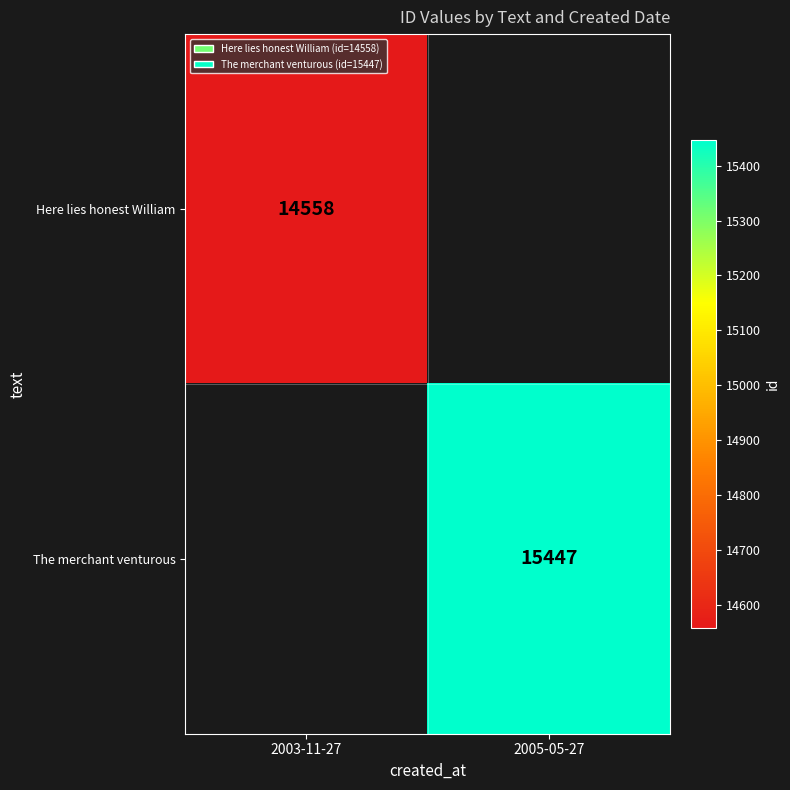

The value of Here lies honest William at 2003-11-27 is 25240. True or false?

False